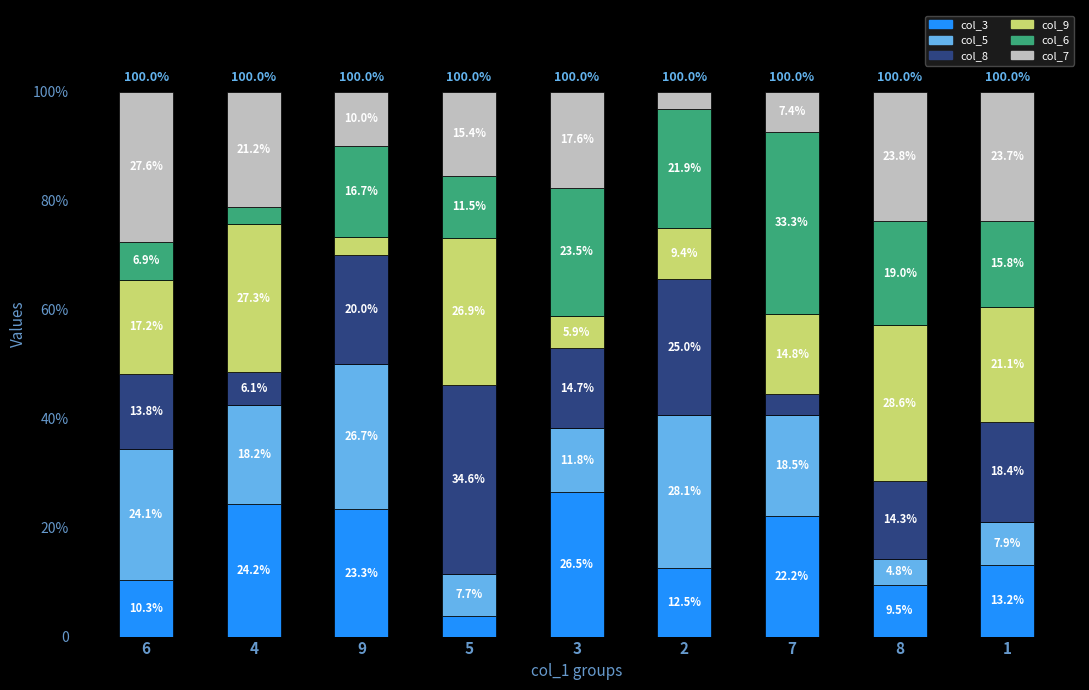

At which label does col_6 first exceed 16?

9